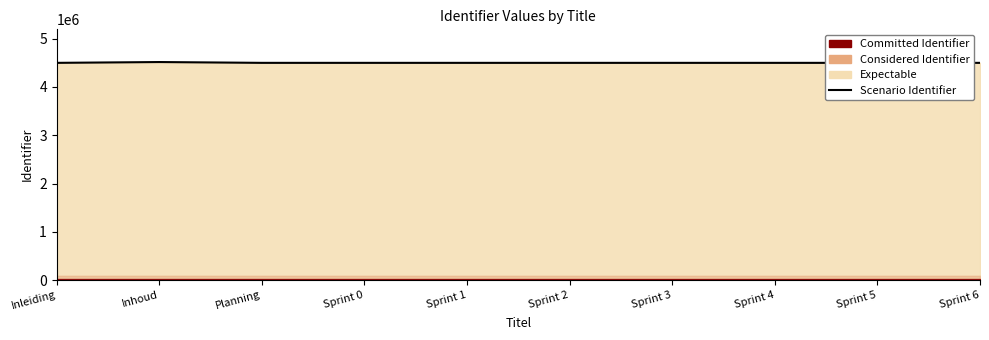

What is the sum of all values?

45003217